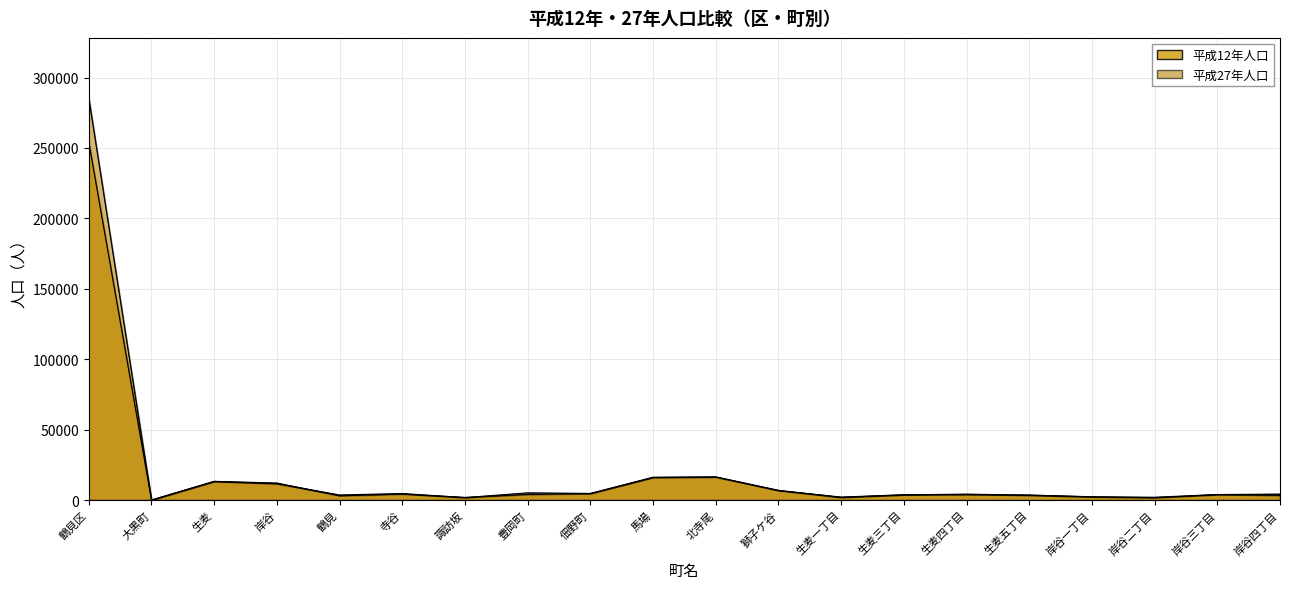

At which category does 平成12年人口 reach its first local valley?

大黒町